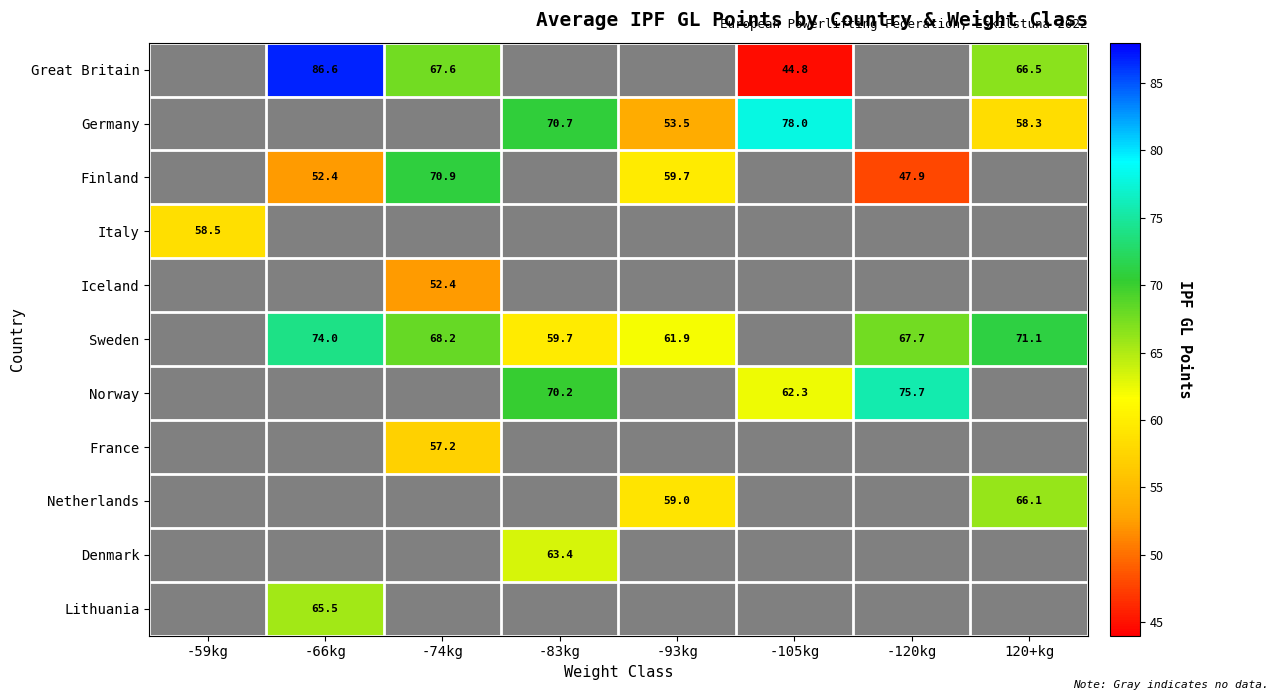

What is the spread (max minus min) of values at -74kg?

18.5